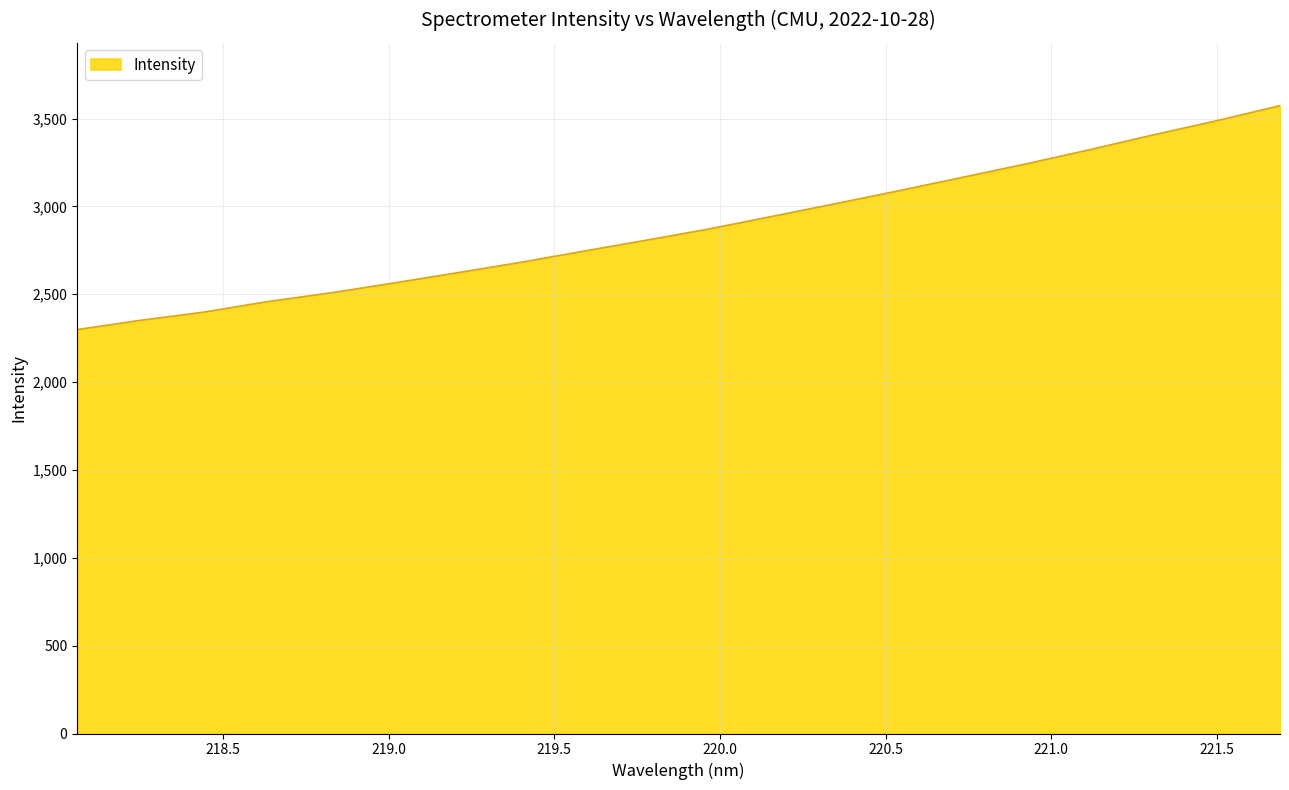

What is the smallest value displayed?

2298.9